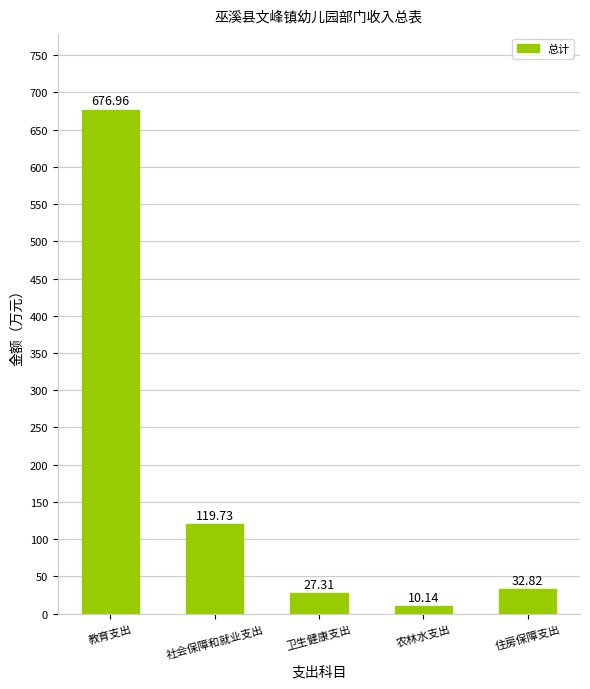

Is it true that the value at 农林水支出 is 10.1?

True